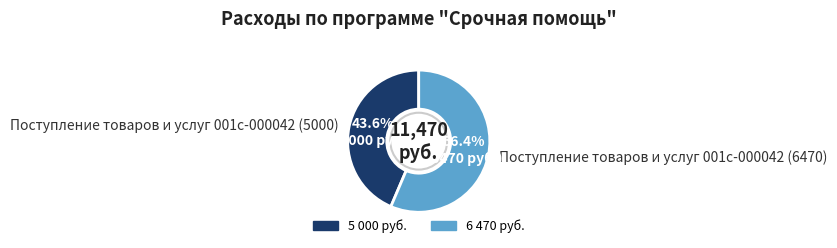

To the nearest percent, what is the difference between the Поступление товаров и услуг 001с-000042 (5000) and Поступление товаров и услуг 001с-000042 (6470) slice percentages?

13%